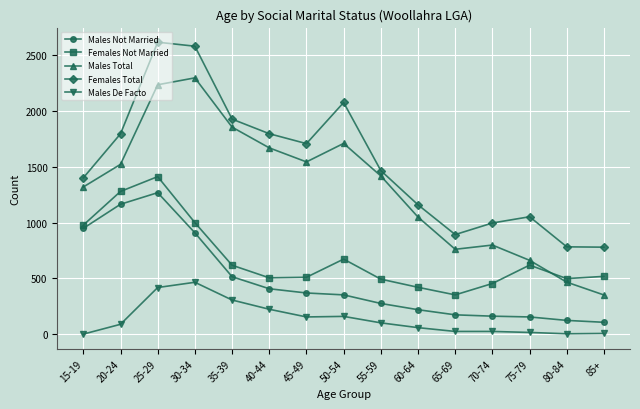

How many values in the Females Total series are below 1467?

7